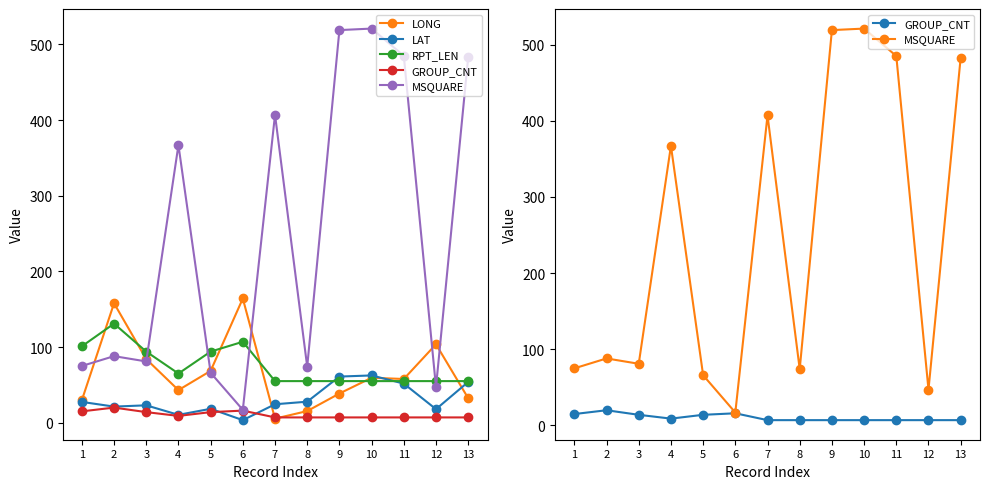

Where is MSQUARE nearest to the value 269?

4